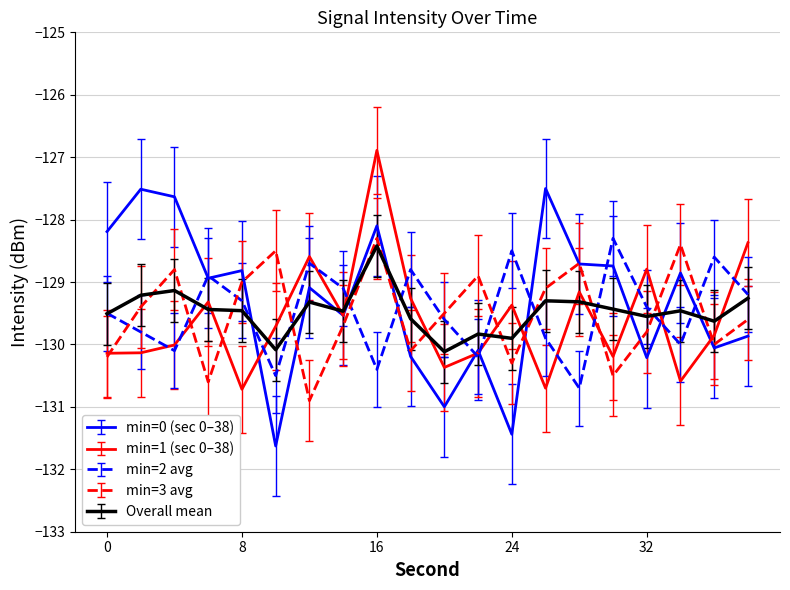

What is the maximum value shown in the chart?

-126.9